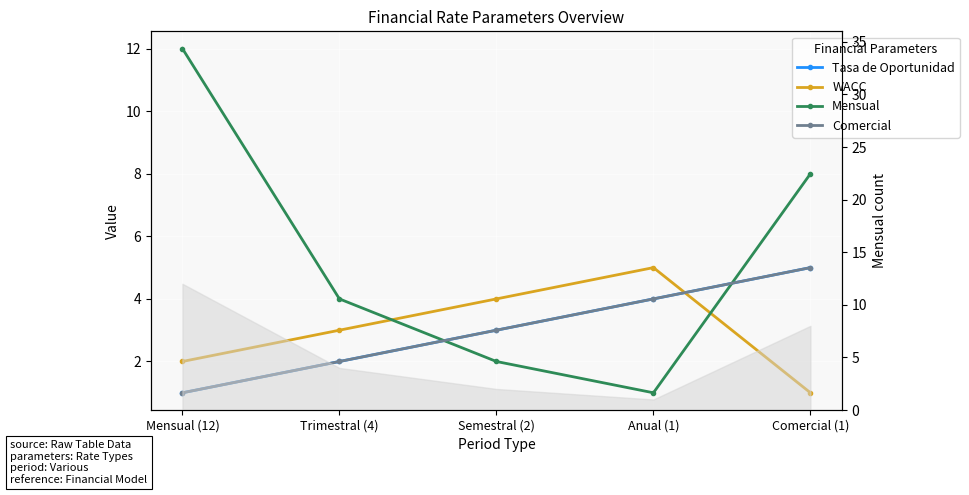

Which series has the largest range (max minus min)?

Mensual